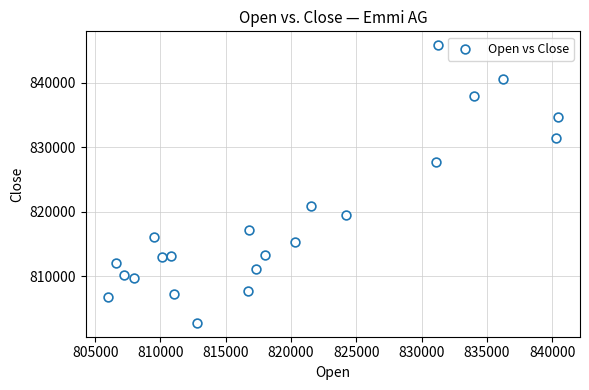

What is the range of X values (max minus min)?

34415